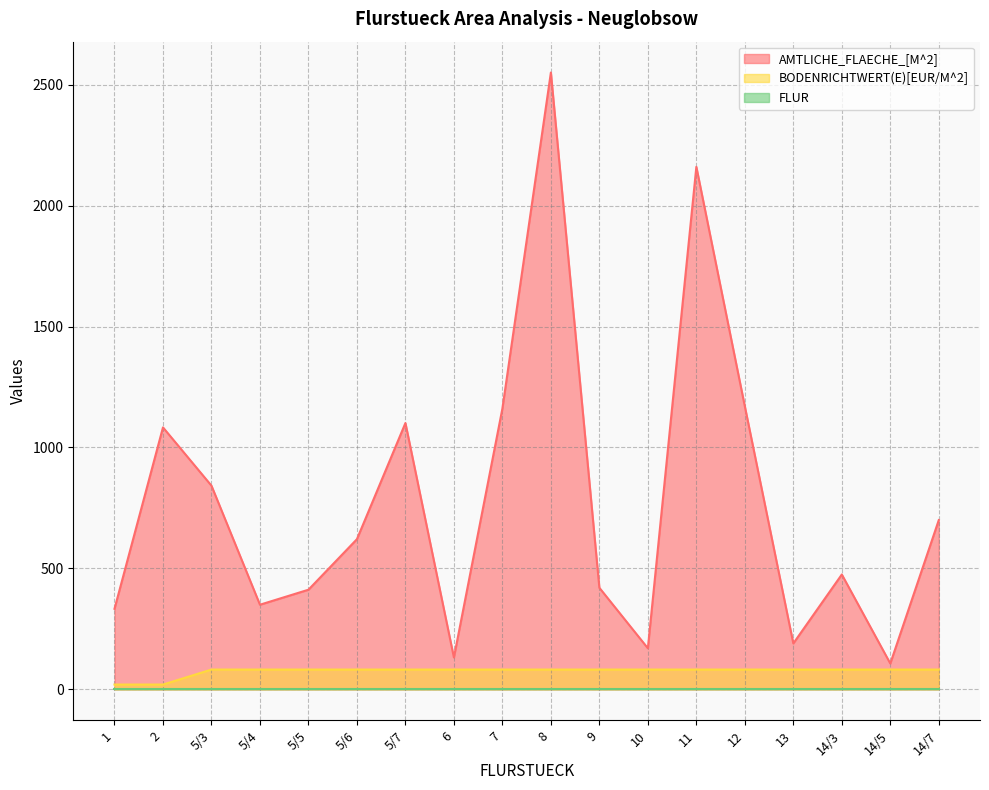

How many lines are shown in the chart?

3